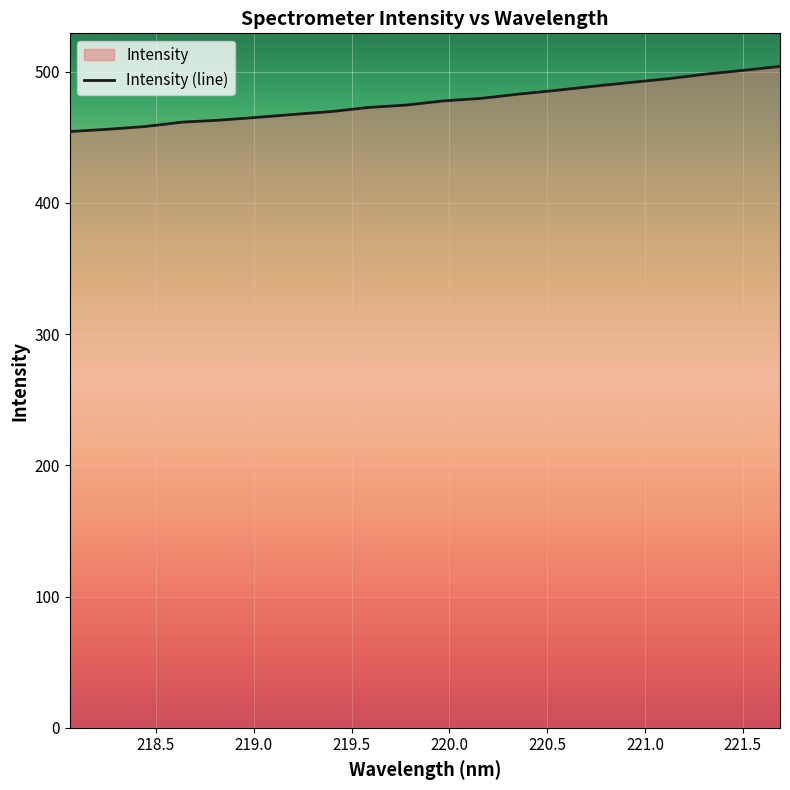

Reading left to right, list all the values displayed in this chart.

454.4	456.0	458.1	461.5	463.0	465.1	467.4	469.6	472.7	474.5	477.7	479.6	482.9	485.7	488.8	491.7	494.6	498.1	500.9	504.0